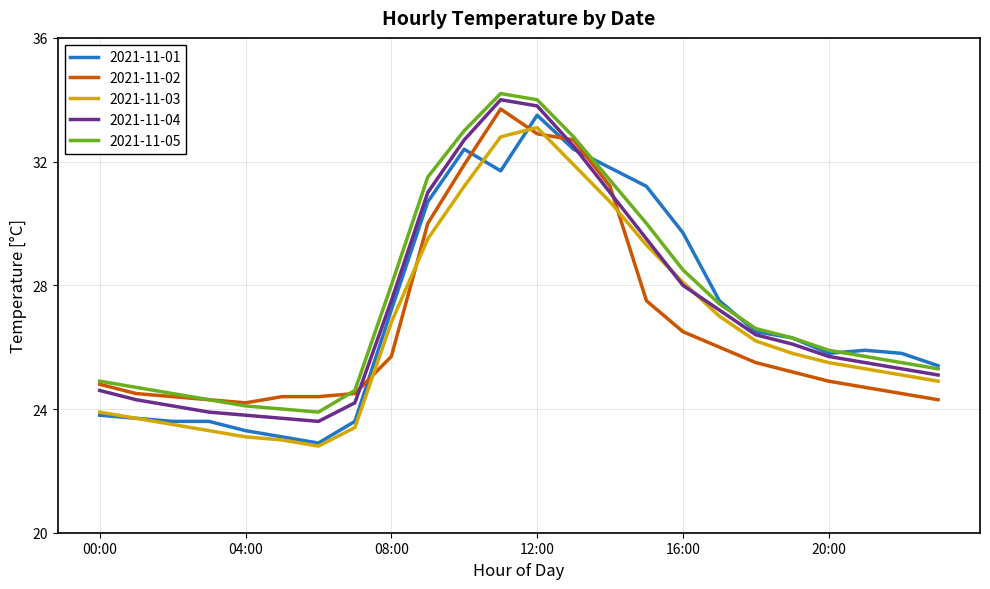

Does the chart have visible grid lines?

Yes